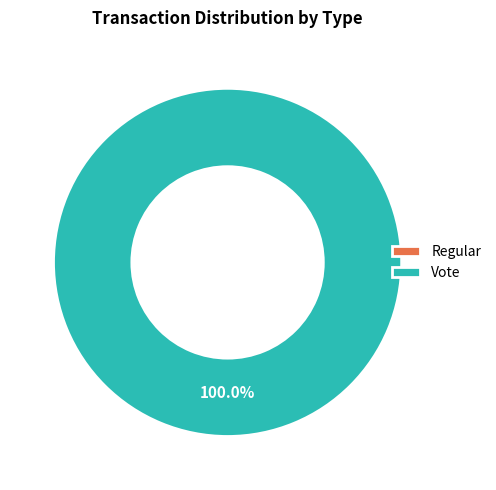

Count the number of slices in the pie.

2